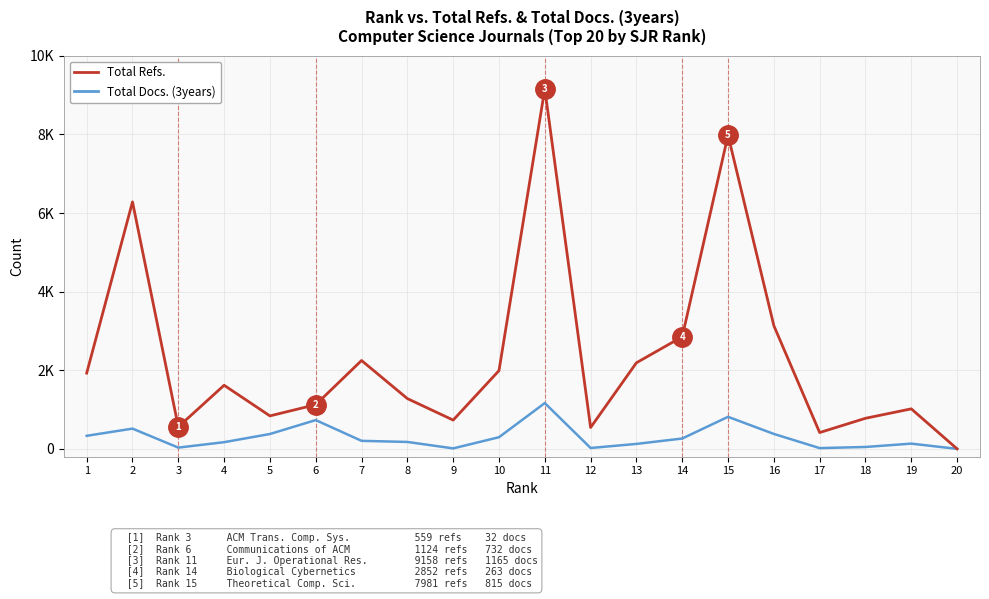

What are all the series names shown in the legend?

Total Refs., Total Docs. (3years)